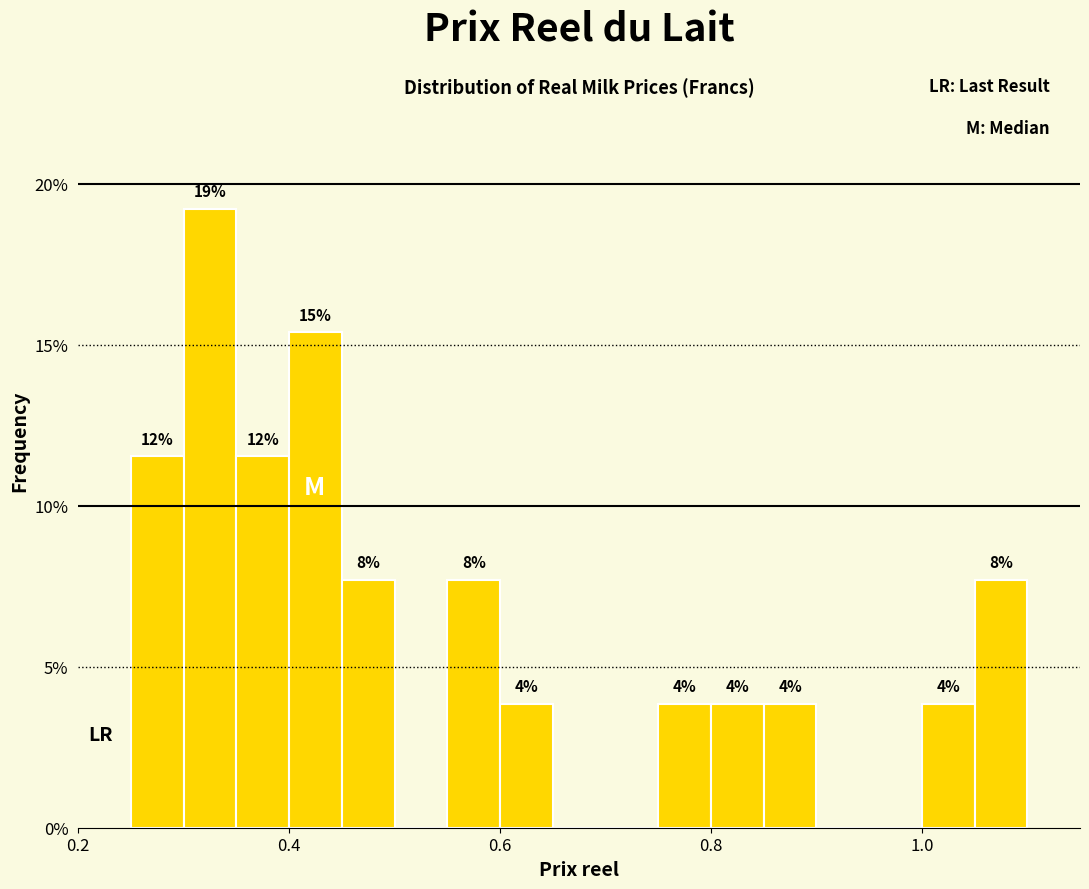

Around what value on the x-axis is the tallest bar? Give the approximate position of its centre, as read against the axis.

0.32